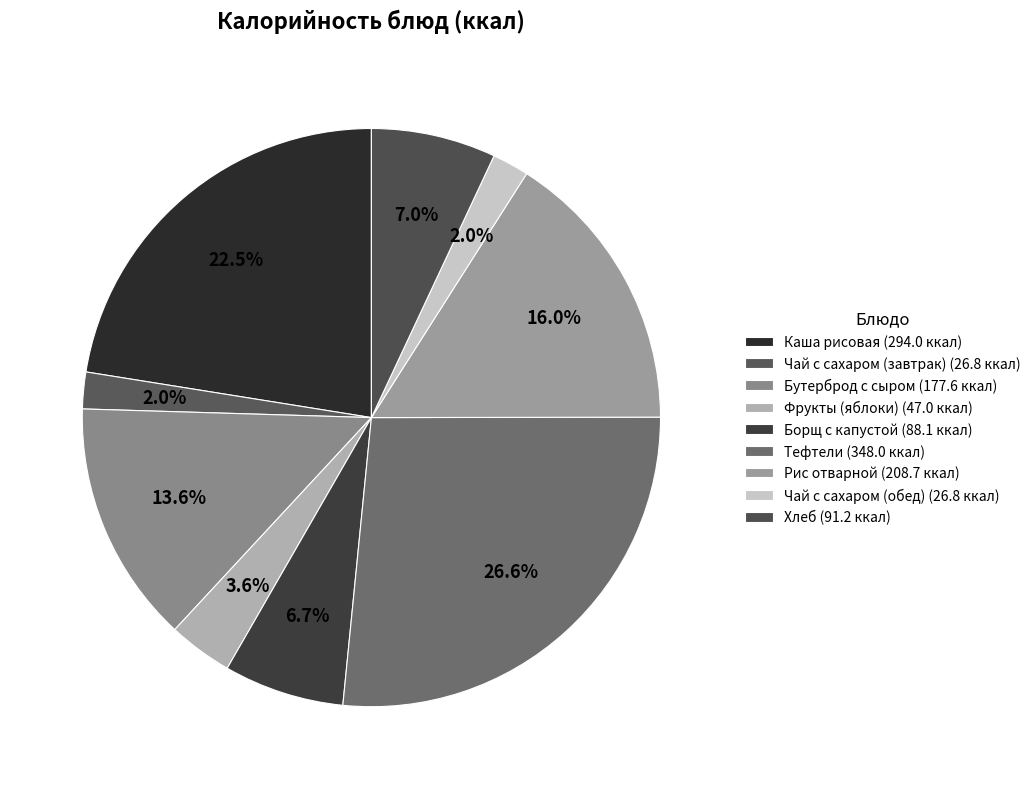

What percentage is the Рис отварной slice, to the nearest percent?

16%